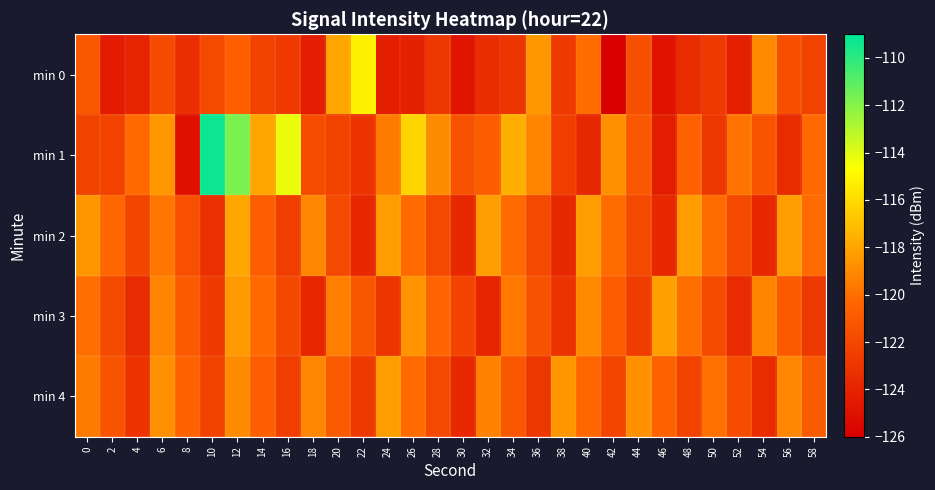

Reading left to right, transcribe all the data shown in this chart.

min 0: 0=-121.0	2=-124.4	4=-124.0	6=-121.8	8=-123.4	10=-121.9	12=-120.7	14=-122.3	16=-122.7	18=-124.3	20=-118.0	22=-115.2	24=-124.2	26=-124.0	28=-122.9	30=-124.7	32=-123.5	34=-123.0	36=-118.5	38=-122.7	40=-120.1	42=-126.0	44=-121.6	46=-124.9	48=-123.5	50=-122.8	52=-124.1	54=-119.0	56=-121.6	58=-122.2
min 1: 0=-122.3	2=-122.3	4=-120.2	6=-118.4	8=-125.0	10=-109.3	12=-111.8	14=-118.0	16=-114.2	18=-121.7	20=-122.3	22=-123.1	24=-119.5	26=-116.2	28=-118.9	30=-121.4	32=-120.8	34=-117.6	36=-119.2	38=-122.5	40=-123.8	42=-118.7	44=-121.1	46=-124.3	48=-120.6	50=-122.9	52=-119.8	54=-121.3	56=-123.5	58=-120.2
min 2: 0=-118.5	2=-120.3	4=-122.1	6=-119.7	8=-121.5	10=-123.3	12=-117.9	14=-120.7	16=-122.5	18=-119.1	20=-121.9	22=-123.7	24=-118.3	26=-120.1	28=-121.9	30=-123.7	32=-118.3	34=-120.1	36=-121.9	38=-123.7	40=-118.3	42=-120.1	44=-121.9	46=-123.7	48=-118.3	50=-120.1	52=-121.9	54=-123.7	56=-118.3	58=-120.1
min 3: 0=-120.0	2=-121.8	4=-123.6	6=-119.2	8=-121.0	10=-122.8	12=-118.4	14=-120.2	16=-122.0	18=-123.8	20=-119.4	22=-121.2	24=-123.0	26=-118.6	28=-120.4	30=-122.2	32=-124.0	34=-119.6	36=-121.4	38=-123.2	40=-119.0	42=-120.8	44=-122.6	46=-118.2	48=-120.0	50=-121.8	52=-123.6	54=-119.2	56=-121.0	58=-122.8
min 4: 0=-119.5	2=-121.3	4=-123.1	6=-118.7	8=-120.5	10=-122.3	12=-118.9	14=-120.7	16=-122.5	18=-119.1	20=-120.9	22=-122.7	24=-118.3	26=-120.1	28=-121.9	30=-123.7	32=-119.3	34=-121.1	36=-122.9	38=-118.5	40=-120.3	42=-122.1	44=-118.7	46=-120.5	48=-122.3	50=-119.9	52=-121.7	54=-123.5	56=-119.1	58=-120.9